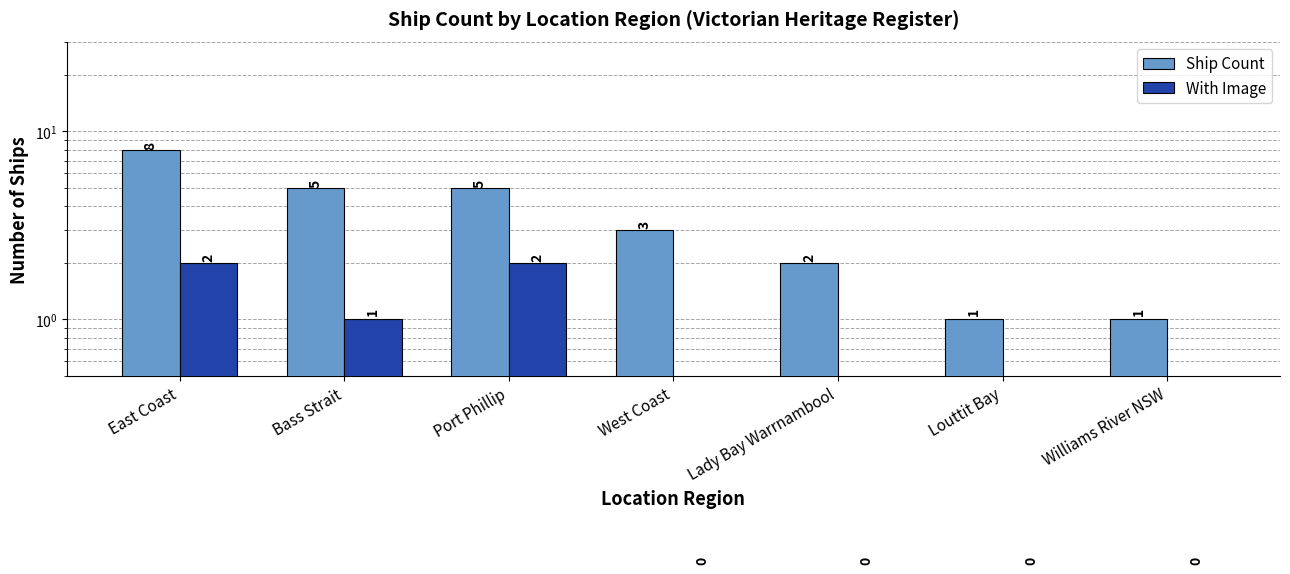

What is the sum of the Ship Count values at Port Phillip and Bass Strait?

10